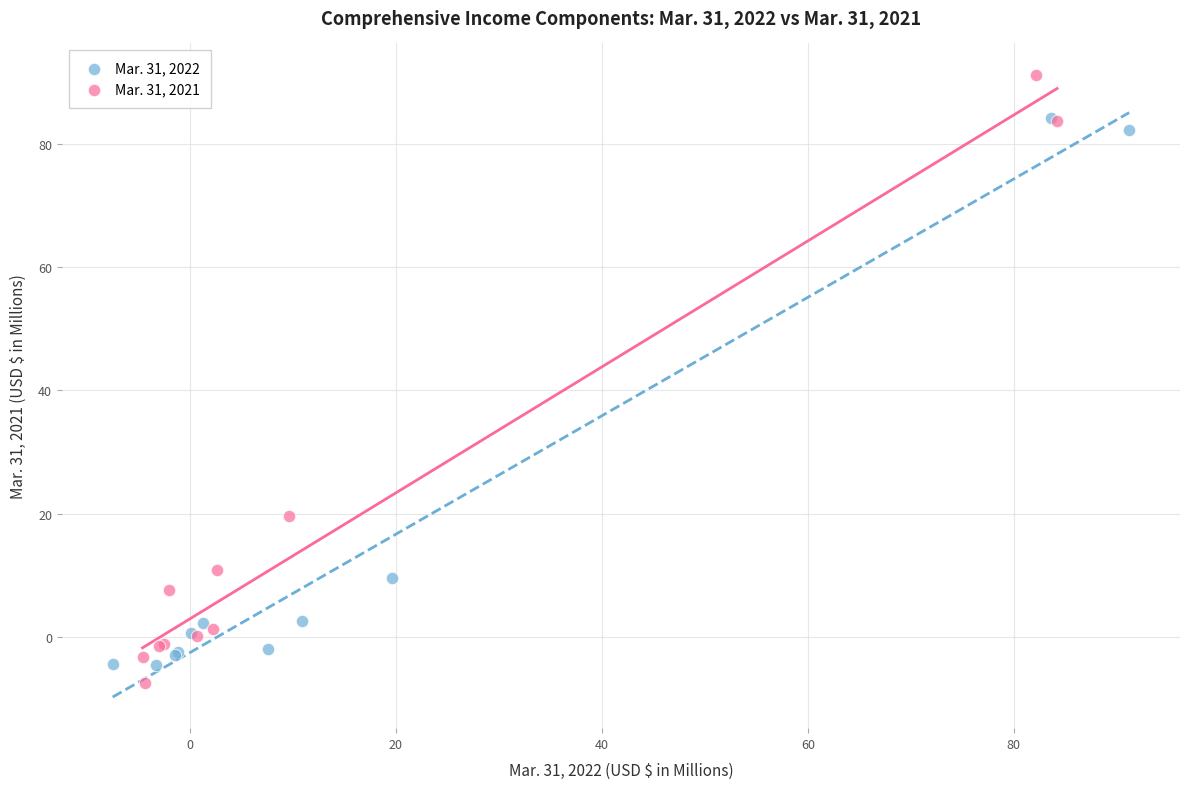

What are all the series names shown in the legend?

Mar. 31, 2022, Mar. 31, 2021